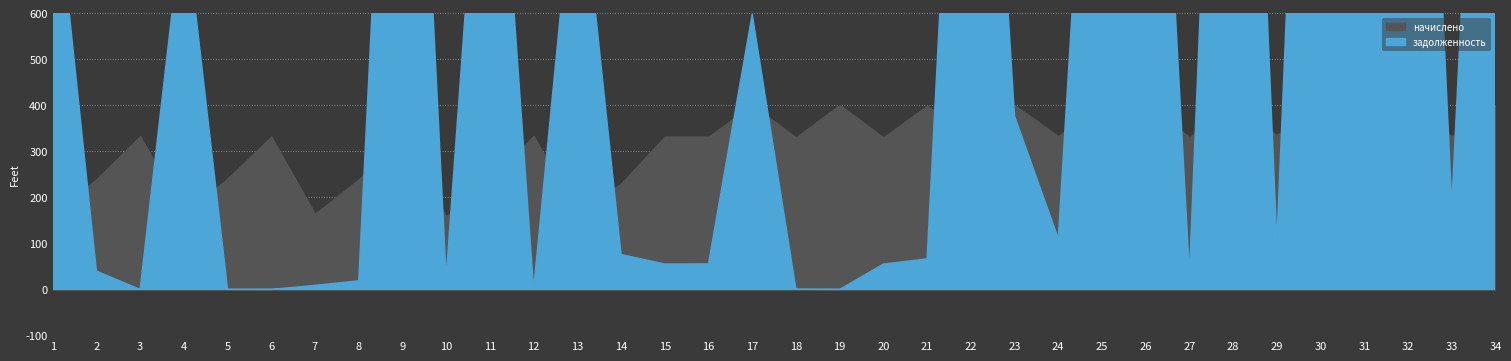

Which series has the widest spread of values?

задолженность